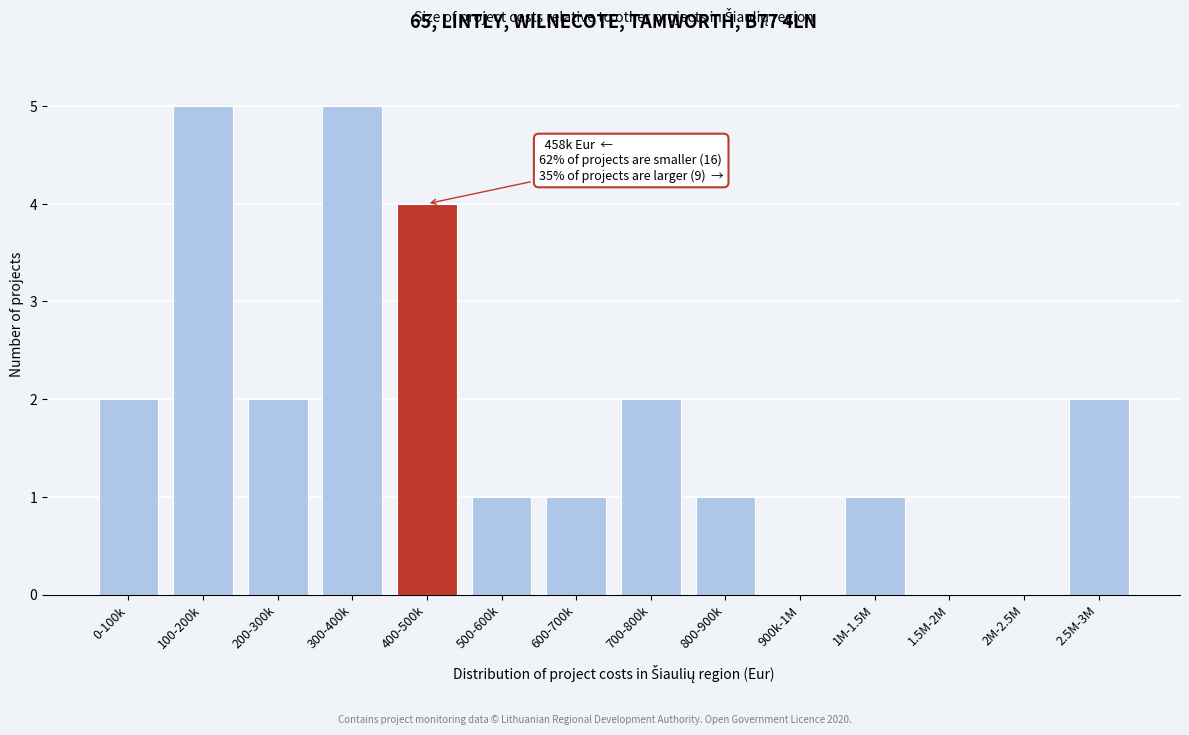

Reading left to right, what are all the values shown in this chart?

0-100k=2	100-200k=5	200-300k=2	300-400k=5	400-500k=4	500-600k=1	600-700k=1	700-800k=2	800-900k=1	900k-1M=0	1M-1.5M=1	1.5M-2M=0	2M-2.5M=0	2.5M-3M=2